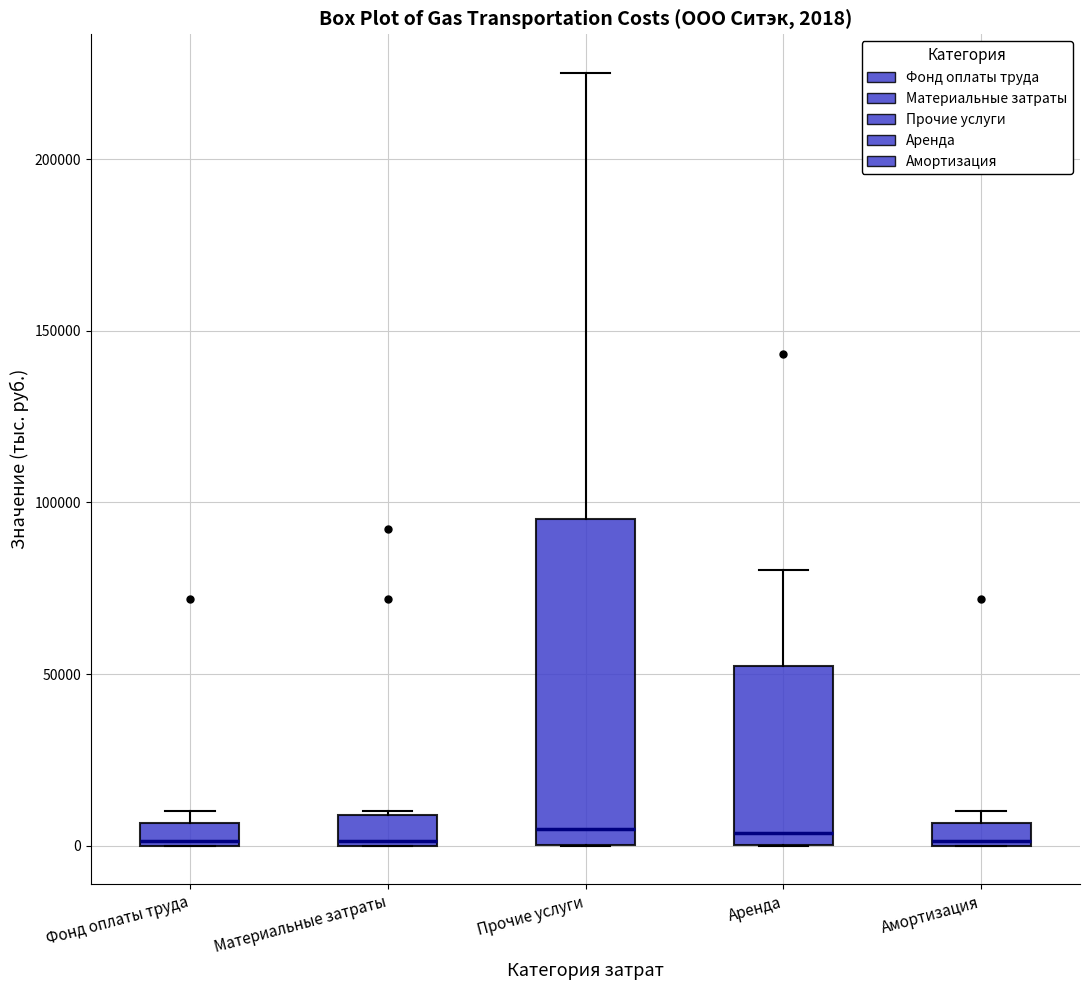

Which box is the tallest, from its lower edge to its upper edge?

Прочие услуги